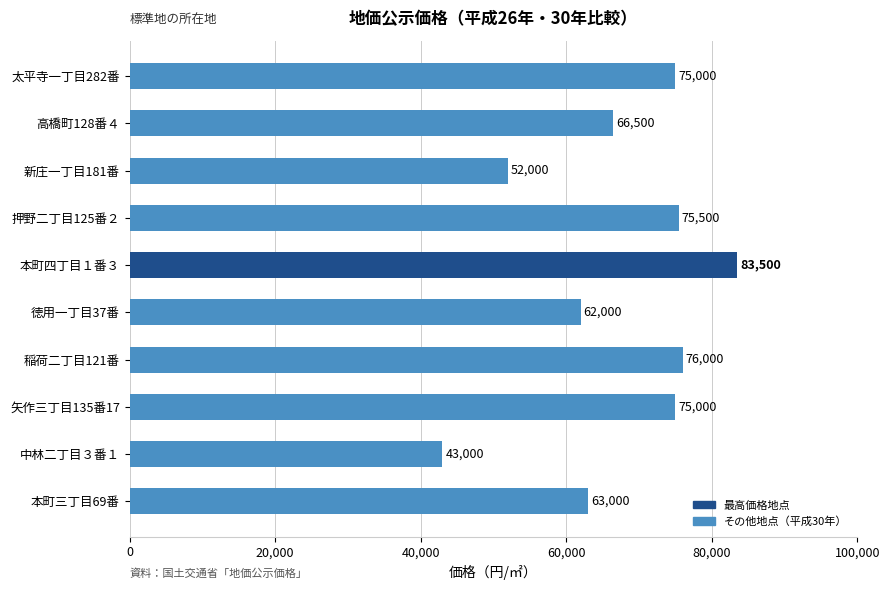

Between 本町四丁目１番３ and 中林二丁目３番１, which is larger?

本町四丁目１番３